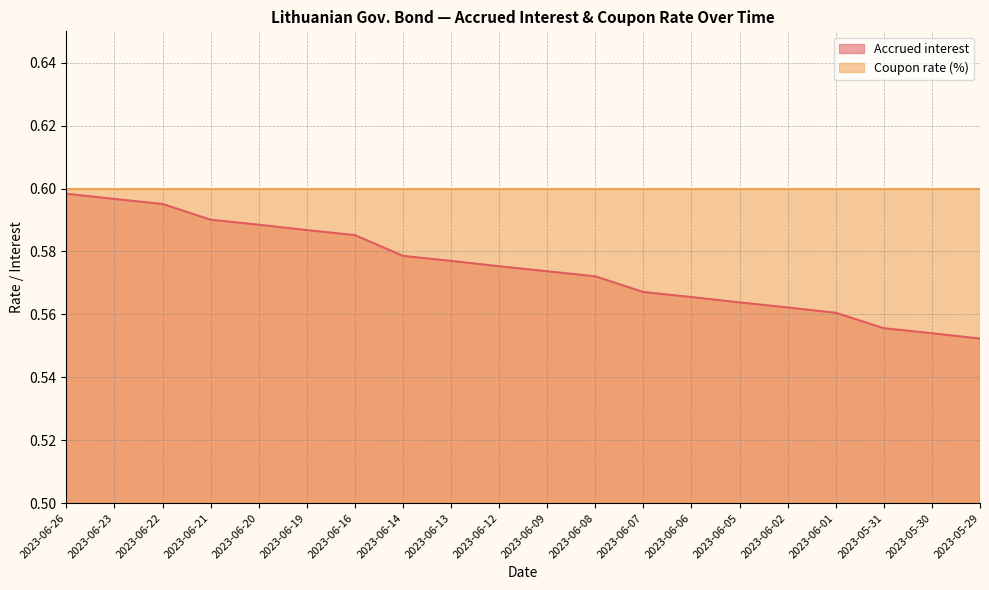

Does the chart have visible grid lines?

Yes